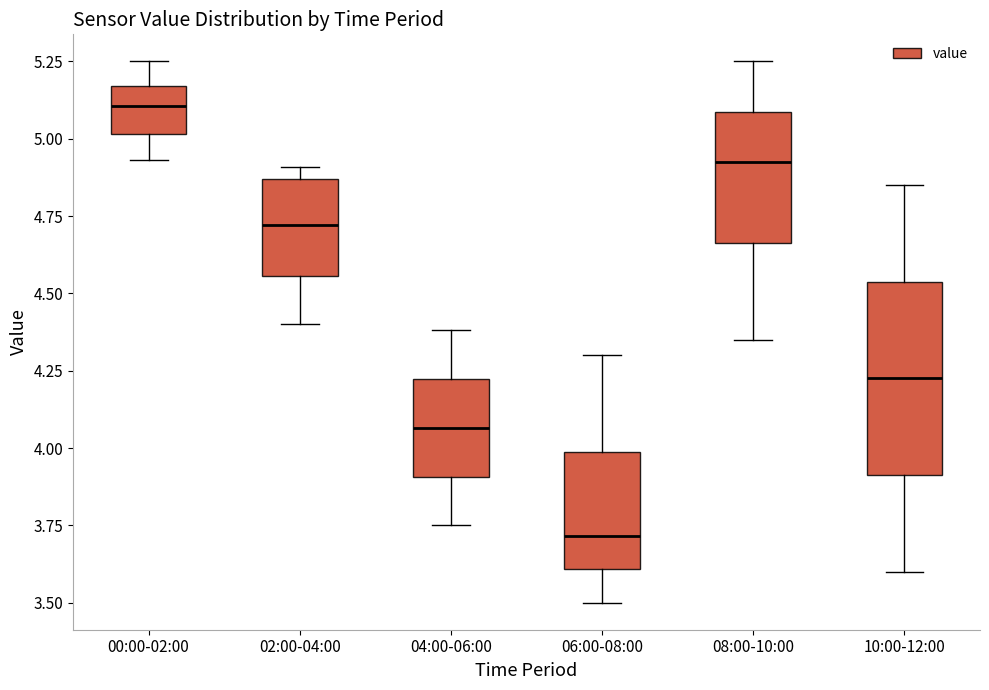

Which box has the highest median line?

00:00-02:00